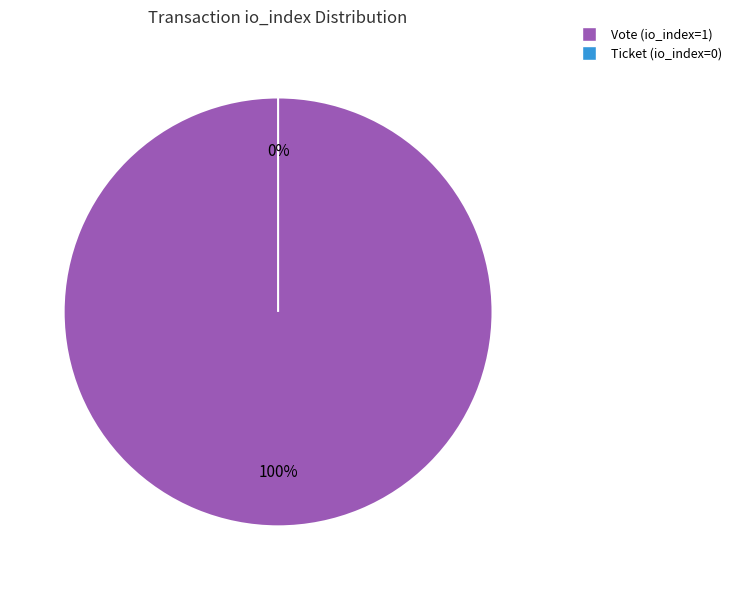

To the nearest percent, what is the combined percentage of Ticket (io_index=0) and Vote (io_index=1)?

100%